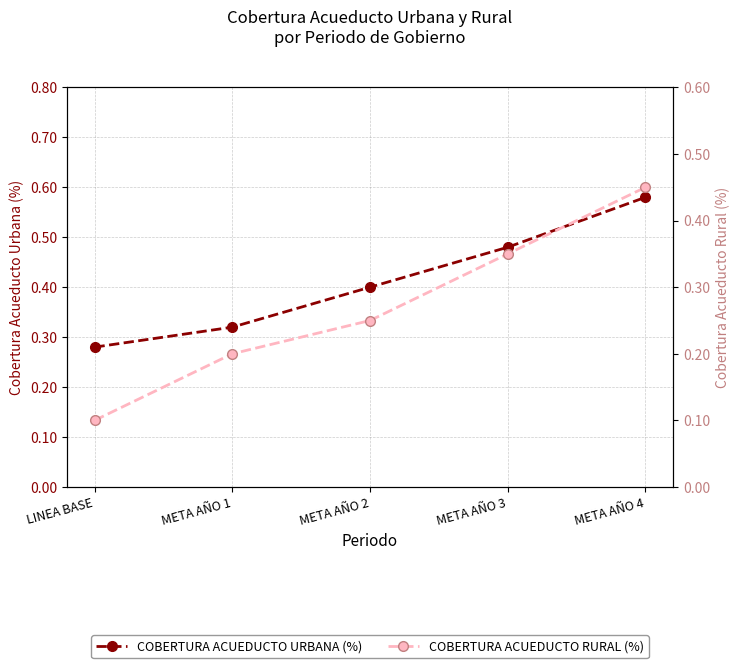

Which series has the largest total across all categories?

COBERTURA ACUEDUCTO URBANA (%)